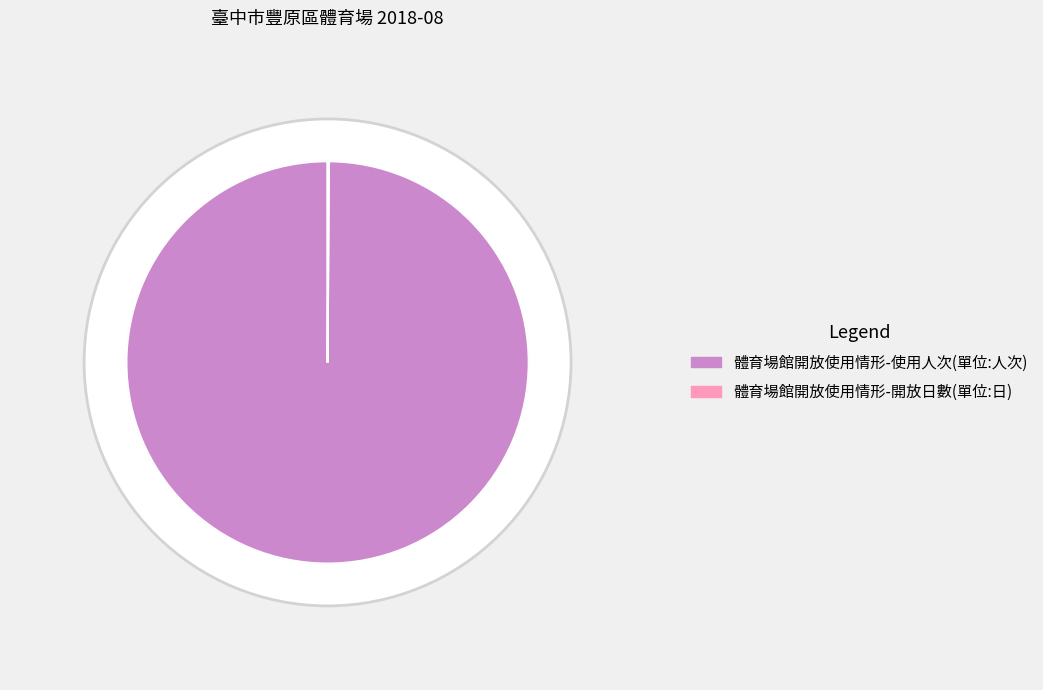

Is 體育場館開放使用情形-使用人次(單位:人次) the majority of the pie?

Yes